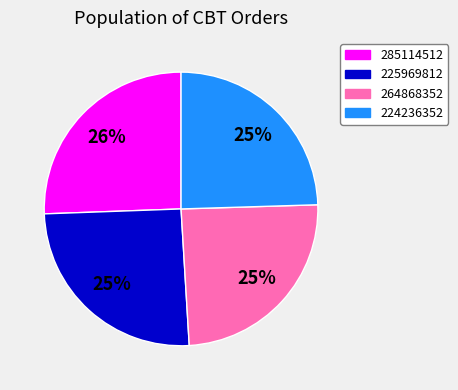

Which has a higher value, 225969812 or 224236352?

225969812